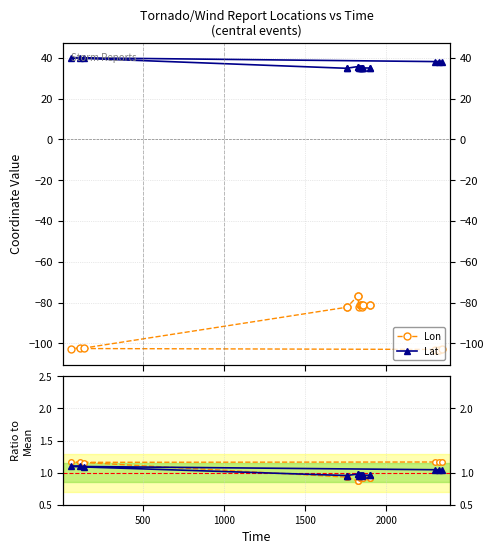

What is the difference between the highest and lowest values at 2000?

142.3